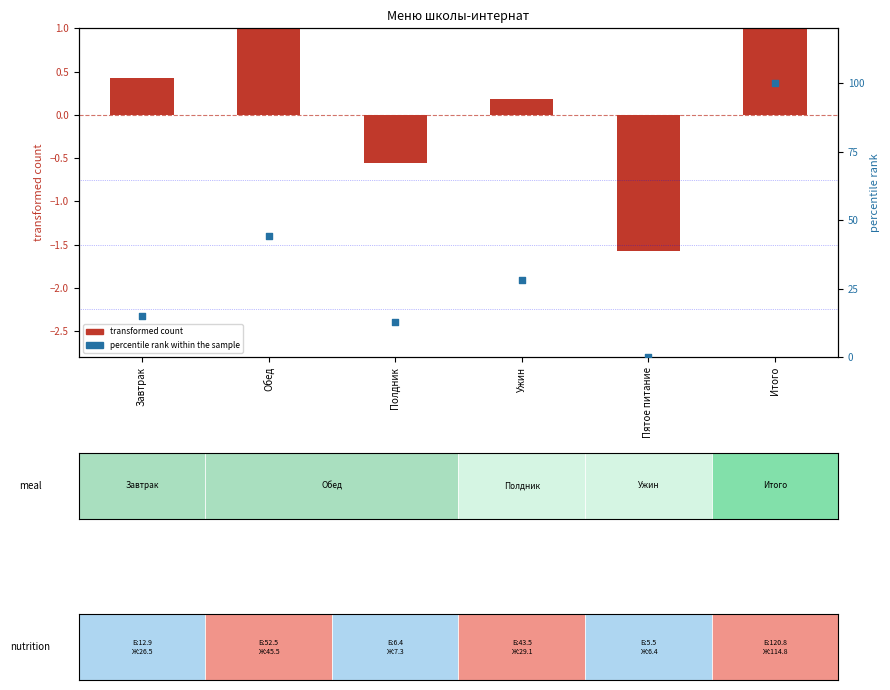

Is the value of percentile rank within the sample at Завтрак greater than the value of transformed count at Завтрак?

Yes